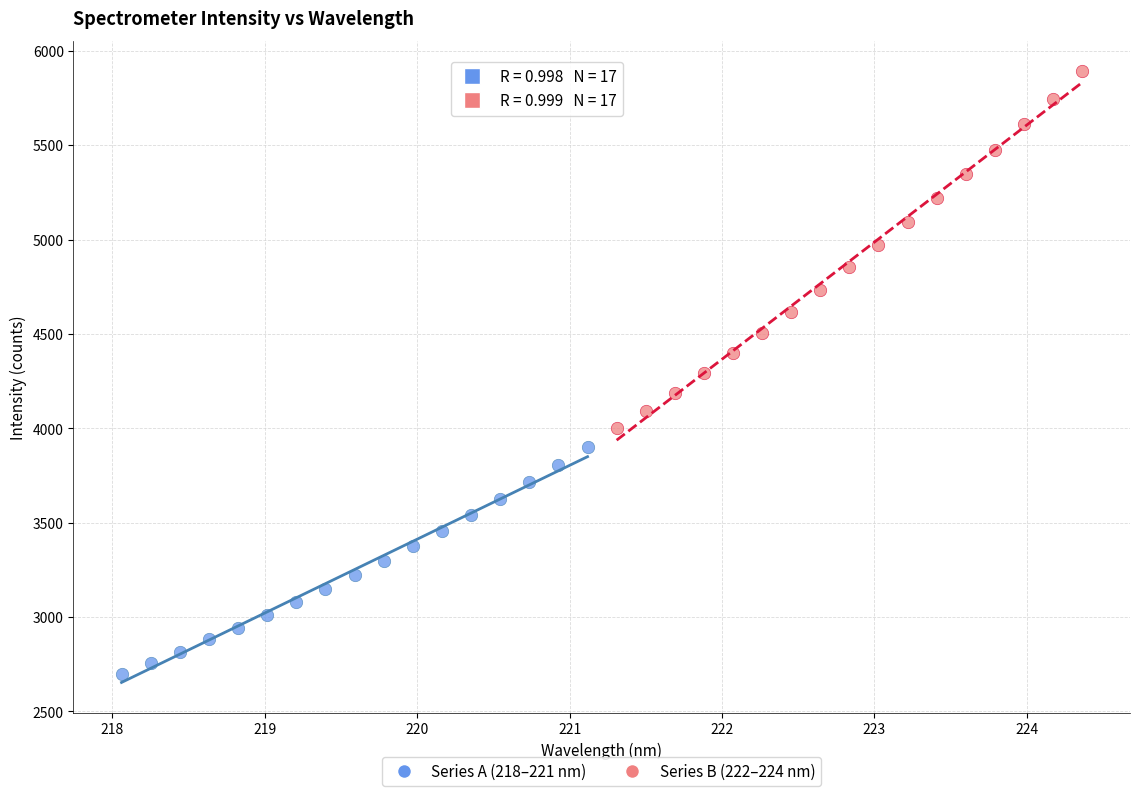

Which series contains the highest Y value?

Series B (222–224 nm)